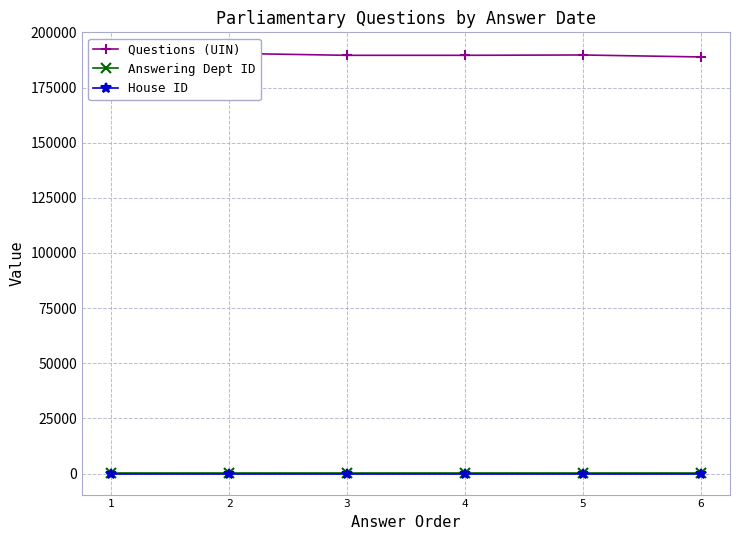

Between 4 and 3, which is larger?

4